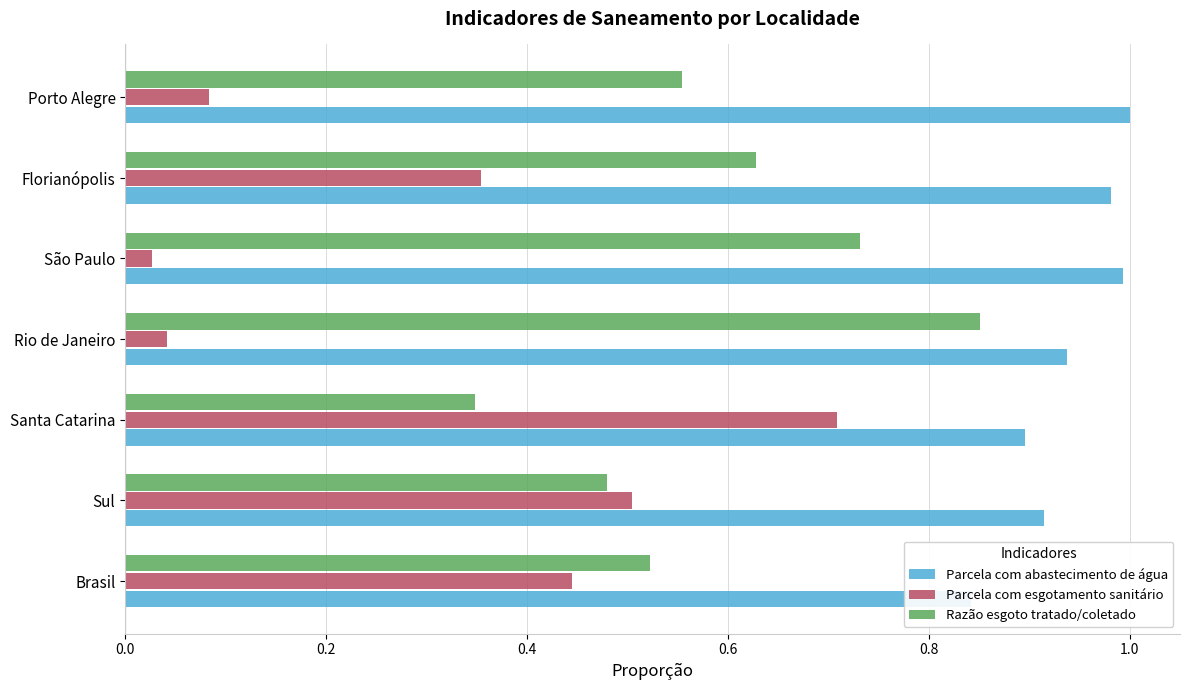

What is the difference between the maximum and minimum values in the Parcela com esgotamento sanitário series?

0.7